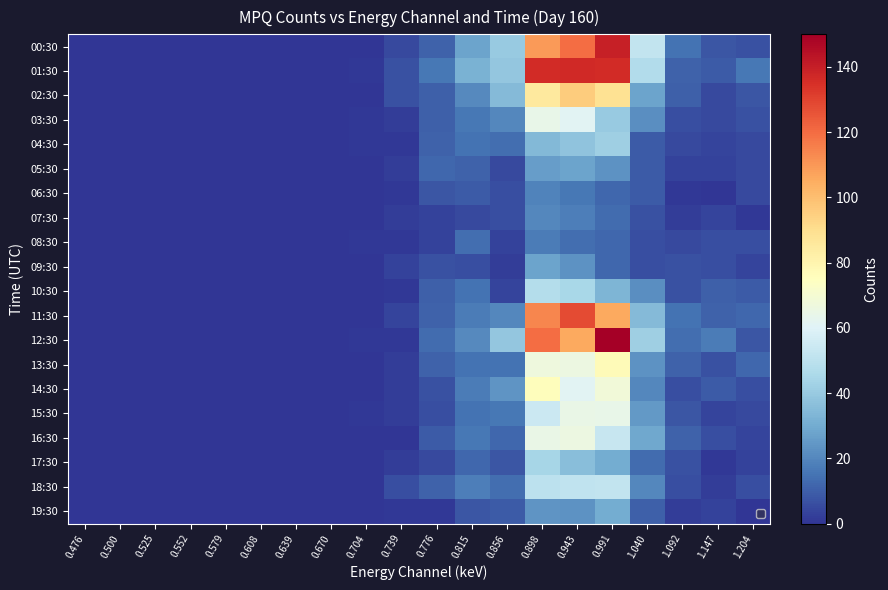

Reading left to right, extract all data points from this chart.

00:30: 0.476=0	0.500=0	0.525=0	0.552=0	0.579=0	0.608=0	0.639=0	0.670=0	0.704=0	0.739=5	0.776=11	0.815=28	0.856=40	0.898=109	0.943=120	0.991=140	1.040=52	1.092=15	1.147=8	1.204=7
01:30: 0.476=0	0.500=0	0.525=0	0.552=0	0.579=0	0.608=0	0.639=0	0.670=0	0.704=1	0.739=7	0.776=16	0.815=32	0.856=39	0.898=136	0.943=137	0.991=136	1.040=47	1.092=11	1.147=9	1.204=16
02:30: 0.476=0	0.500=0	0.525=0	0.552=0	0.579=0	0.608=0	0.639=0	0.670=0	0.704=0	0.739=7	0.776=10	0.815=21	0.856=35	0.898=85	0.943=96	0.991=89	1.040=28	1.092=10	1.147=5	1.204=8
03:30: 0.476=0	0.500=0	0.525=0	0.552=0	0.579=0	0.608=0	0.639=0	0.670=0	0.704=1	0.739=2	0.776=10	0.815=16	0.856=20	0.898=64	0.943=61	0.991=40	1.040=22	1.092=6	1.147=5	1.204=7
04:30: 0.476=0	0.500=0	0.525=0	0.552=0	0.579=0	0.608=0	0.639=0	0.670=0	0.704=1	0.739=1	0.776=11	0.815=15	0.856=14	0.898=34	0.943=38	0.991=42	1.040=9	1.092=5	1.147=4	1.204=5
05:30: 0.476=0	0.500=0	0.525=0	0.552=0	0.579=0	0.608=0	0.639=0	0.670=0	0.704=0	0.739=2	0.776=12	0.815=11	0.856=5	0.898=26	0.943=28	0.991=23	1.040=9	1.092=3	1.147=3	1.204=5
06:30: 0.476=0	0.500=0	0.525=0	0.552=0	0.579=0	0.608=0	0.639=0	0.670=0	0.704=0	0.739=1	0.776=8	0.815=9	0.856=6	0.898=19	0.943=16	0.991=12	1.040=9	1.092=1	1.147=0	1.204=5
07:30: 0.476=0	0.500=0	0.525=0	0.552=0	0.579=0	0.608=0	0.639=0	0.670=0	0.704=0	0.739=2	0.776=3	0.815=5	0.856=6	0.898=20	0.943=18	0.991=13	1.040=7	1.092=2	1.147=4	1.204=1
08:30: 0.476=0	0.500=0	0.525=0	0.552=0	0.579=0	0.608=0	0.639=0	0.670=0	0.704=1	0.739=1	0.776=3	0.815=14	0.856=3	0.898=17	0.943=14	0.991=12	1.040=6	1.092=5	1.147=6	1.204=6
09:30: 0.476=0	0.500=0	0.525=0	0.552=0	0.579=0	0.608=0	0.639=0	0.670=0	0.704=0	0.739=3	0.776=7	0.815=6	0.856=2	0.898=28	0.943=23	0.991=12	1.040=6	1.092=7	1.147=6	1.204=4
10:30: 0.476=0	0.500=0	0.525=0	0.552=0	0.579=0	0.608=0	0.639=0	0.670=0	0.704=0	0.739=1	0.776=10	0.815=15	0.856=4	0.898=48	0.943=45	0.991=33	1.040=22	1.092=7	1.147=10	1.204=9
11:30: 0.476=0	0.500=0	0.525=0	0.552=0	0.579=0	0.608=0	0.639=0	0.670=0	0.704=0	0.739=4	0.776=11	0.815=17	0.856=20	0.898=114	0.943=128	0.991=106	1.040=35	1.092=15	1.147=11	1.204=12
12:30: 0.476=0	0.500=0	0.525=0	0.552=0	0.579=0	0.608=0	0.639=0	0.670=0	0.704=1	0.739=1	0.776=13	0.815=21	0.856=39	0.898=120	0.943=106	0.991=150	1.040=42	1.092=14	1.147=17	1.204=8
13:30: 0.476=0	0.500=0	0.525=0	0.552=0	0.579=0	0.608=0	0.639=0	0.670=0	0.704=0	0.739=2	0.776=11	0.815=15	0.856=15	0.898=67	0.943=66	0.991=77	1.040=23	1.092=11	1.147=7	1.204=12
14:30: 0.476=0	0.500=0	0.525=0	0.552=0	0.579=0	0.608=0	0.639=0	0.670=0	0.704=0	0.739=2	0.776=7	0.815=17	0.856=24	0.898=76	0.943=61	0.991=68	1.040=20	1.092=6	1.147=9	1.204=6
15:30: 0.476=0	0.500=0	0.525=0	0.552=0	0.579=0	0.608=0	0.639=0	0.670=0	0.704=1	0.739=2	0.776=6	0.815=15	0.856=16	0.898=54	0.943=65	0.991=64	1.040=25	1.092=8	1.147=4	1.204=5
16:30: 0.476=0	0.500=0	0.525=0	0.552=0	0.579=0	0.608=0	0.639=0	0.670=0	0.704=0	0.739=0	0.776=9	0.815=16	0.856=12	0.898=65	0.943=66	0.991=53	1.040=29	1.092=11	1.147=6	1.204=4
17:30: 0.476=0	0.500=0	0.525=0	0.552=0	0.579=0	0.608=0	0.639=0	0.670=0	0.704=0	0.739=2	0.776=5	0.815=12	0.856=8	0.898=44	0.943=36	0.991=30	1.040=13	1.092=7	1.147=1	1.204=3
18:30: 0.476=0	0.500=0	0.525=0	0.552=0	0.579=0	0.608=0	0.639=0	0.670=0	0.704=0	0.739=6	0.776=11	0.815=18	0.856=14	0.898=50	0.943=51	0.991=52	1.040=20	1.092=6	1.147=2	1.204=6
19:30: 0.476=0	0.500=0	0.525=0	0.552=0	0.579=0	0.608=0	0.639=0	0.670=0	0.704=0	0.739=1	0.776=1	0.815=8	0.856=9	0.898=24	0.943=23	0.991=30	1.040=10	1.092=2	1.147=3	1.204=0